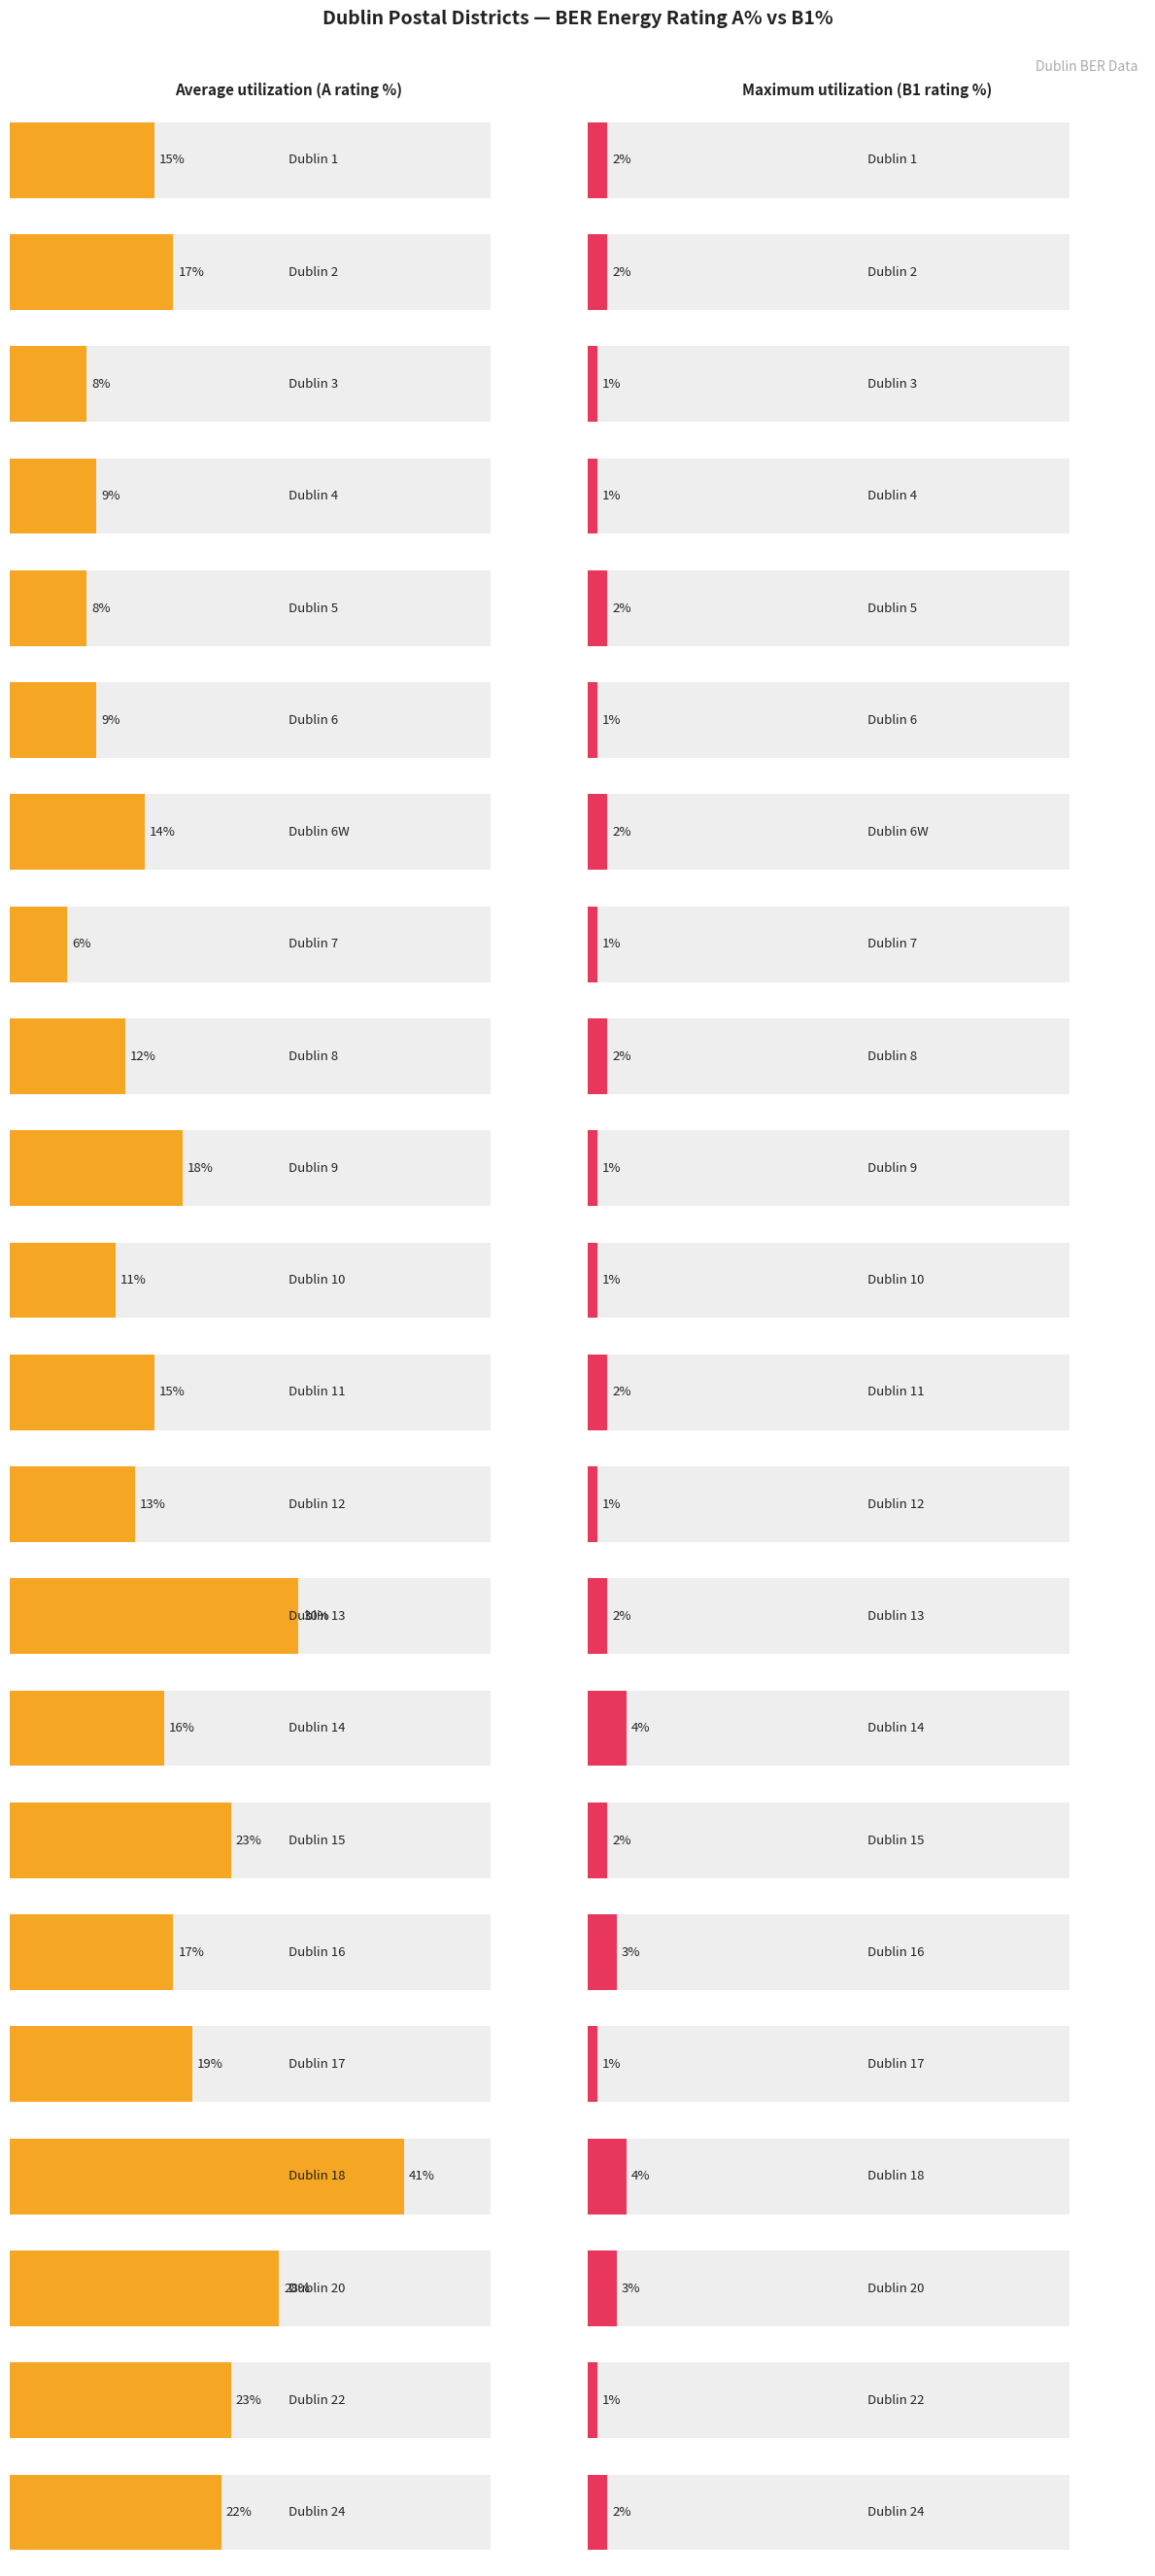

What is the total value across all series at Dublin 22?

24